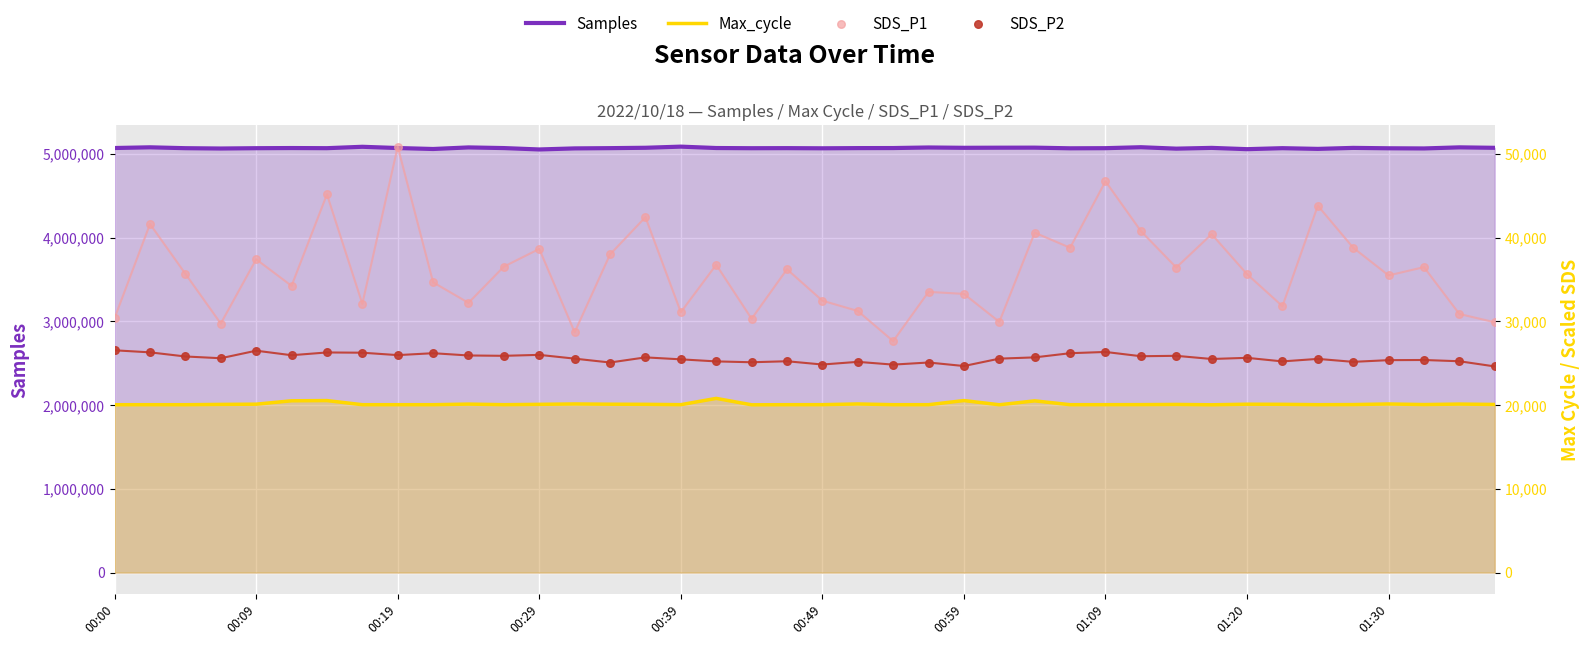

Which series contains the highest Y value?

Samples